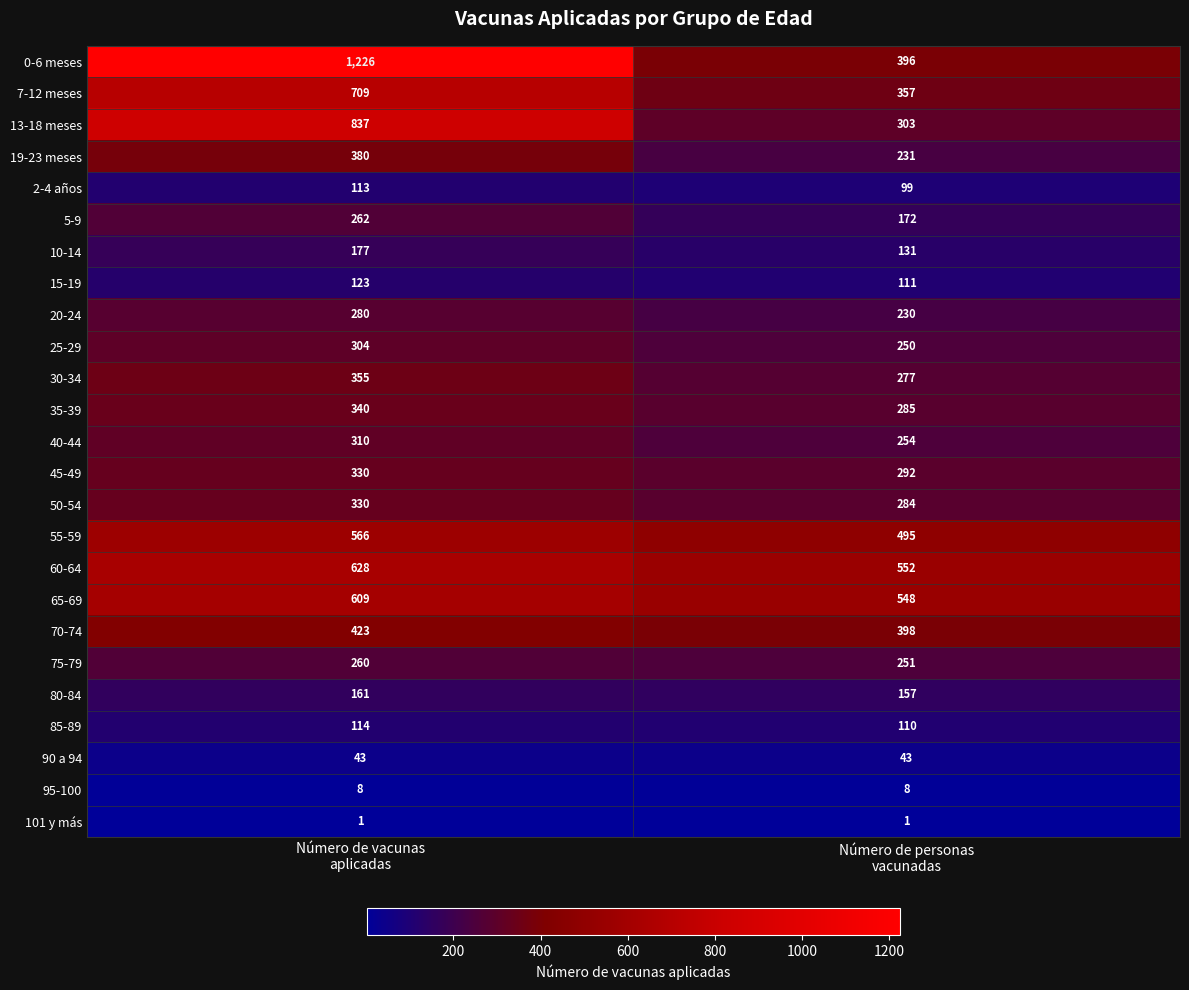

What is the average value of the 30-34 series?

316